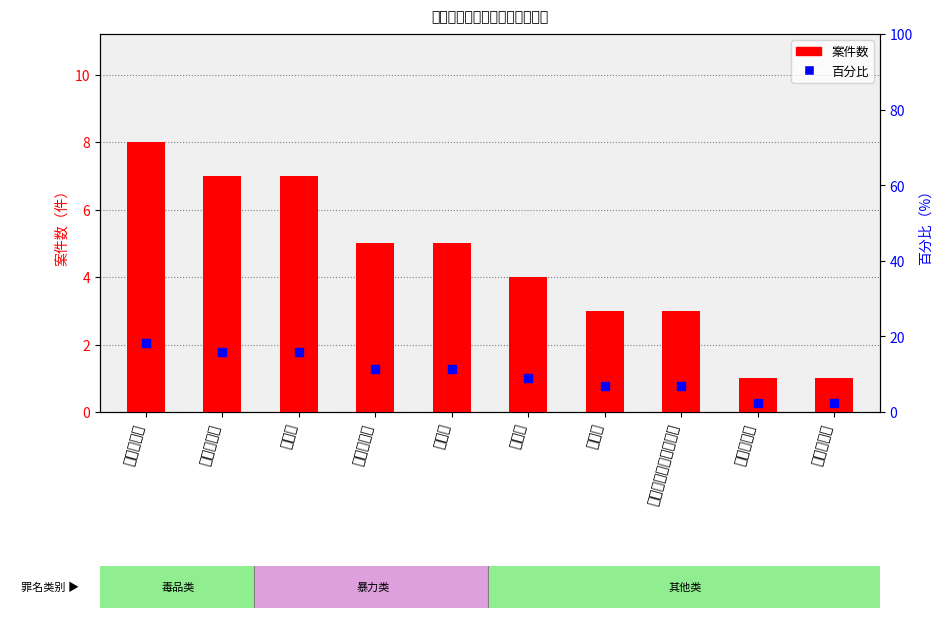

Which series has the largest total across all categories?

百分比